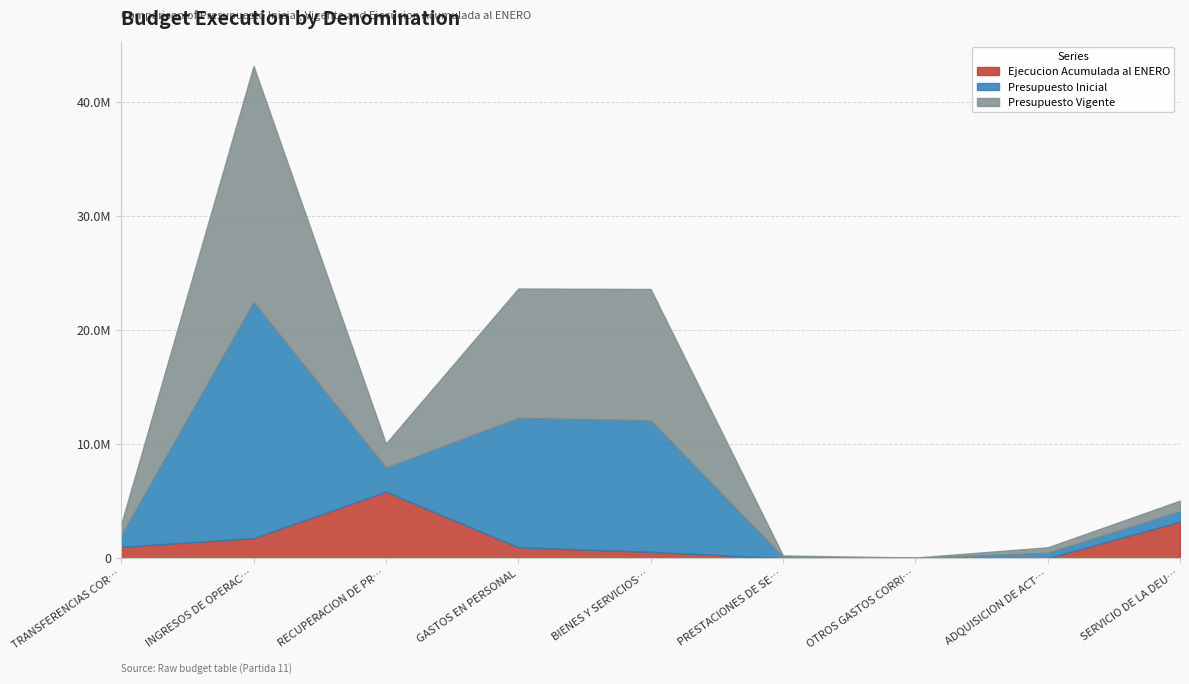

What is the value of the Presupuesto Vigente point at the 2nd from the left?

20706123